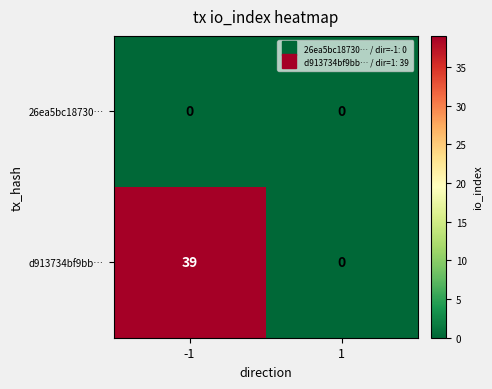

Which series has the largest range (max minus min)?

d913734bf9bb…